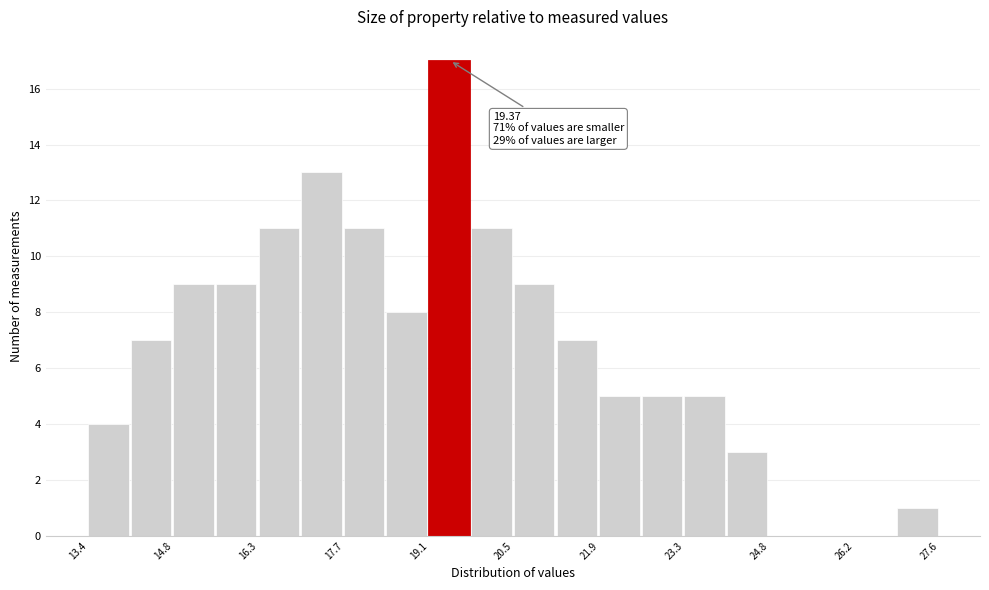

Around what value on the x-axis is the tallest bar? Give the approximate position of its centre, as read against the axis.

19.4